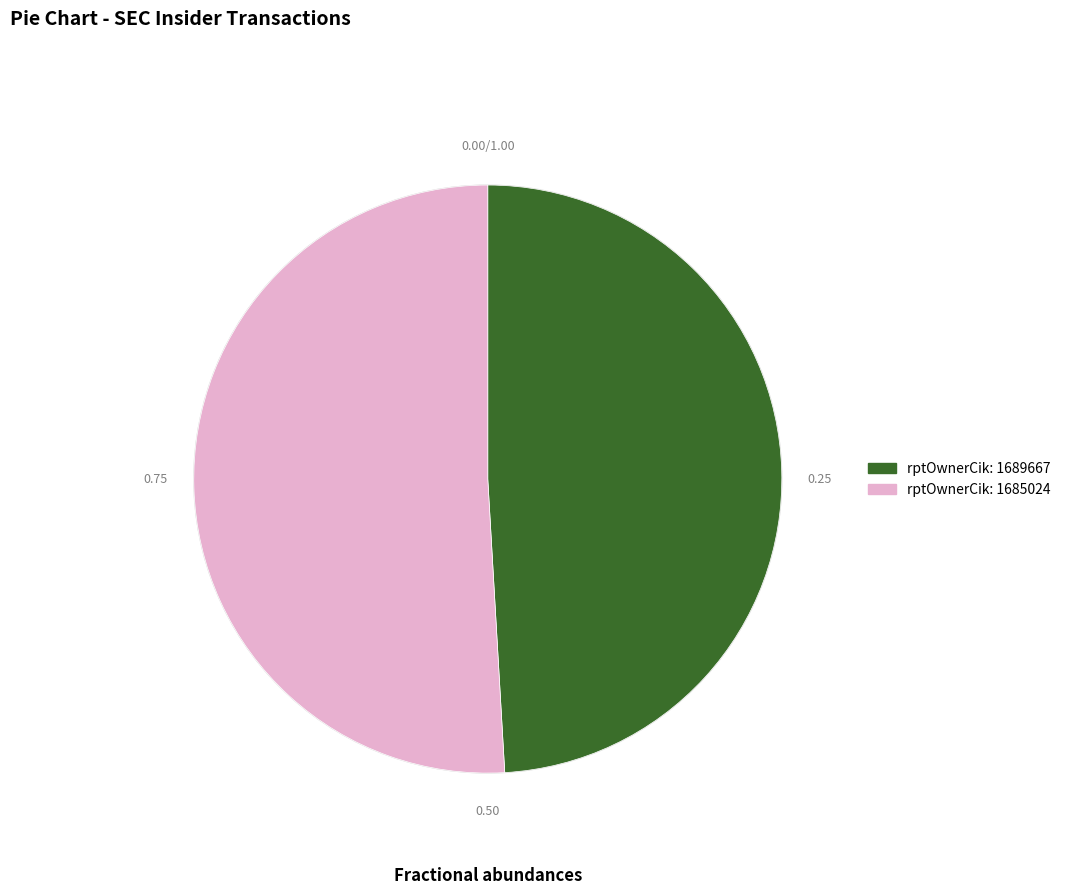

Is there any slice that represents more than half of the pie?

Yes